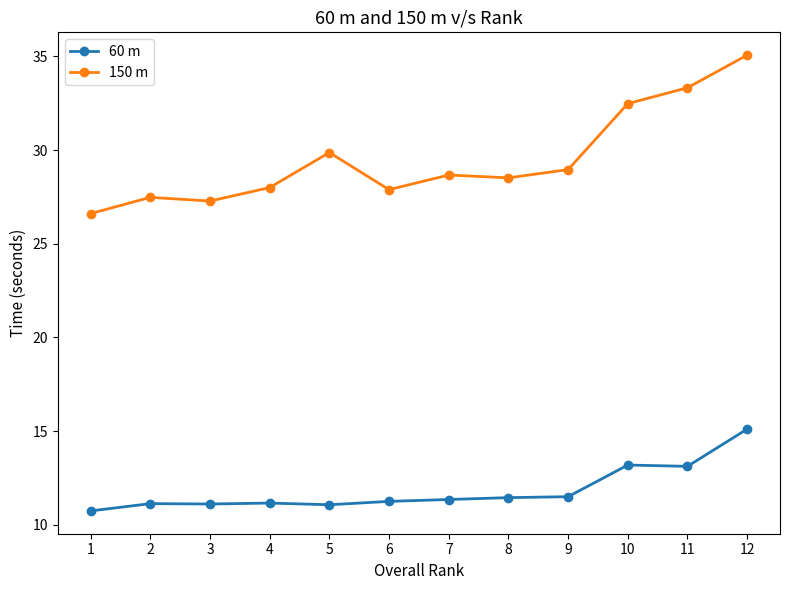

Rank the series at 11 from highest to lowest value.

150 m, 60 m